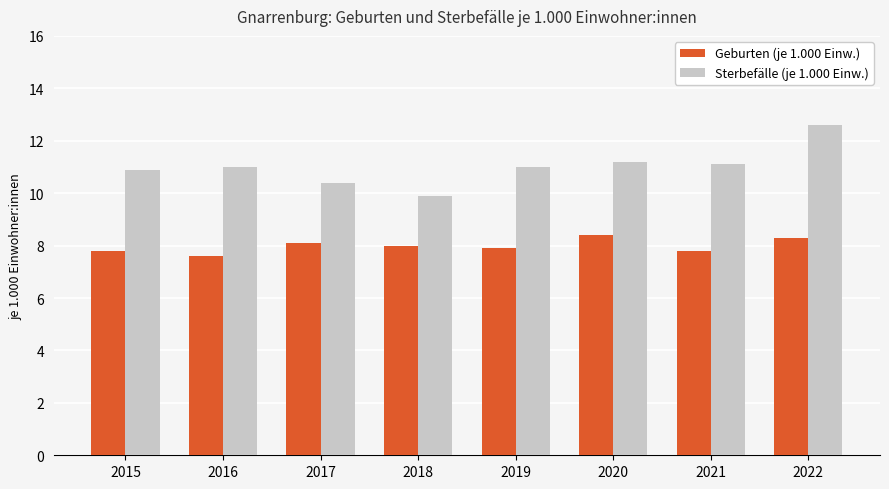

Reading right to left, list all the values displayed in this chart.

Geburten (je 1.000 Einw.): 2022=8.3	2021=7.8	2020=8.4	2019=7.9	2018=8.0	2017=8.1	2016=7.6	2015=7.8
Sterbefälle (je 1.000 Einw.): 2022=12.6	2021=11.1	2020=11.2	2019=11.0	2018=9.9	2017=10.4	2016=11.0	2015=10.9